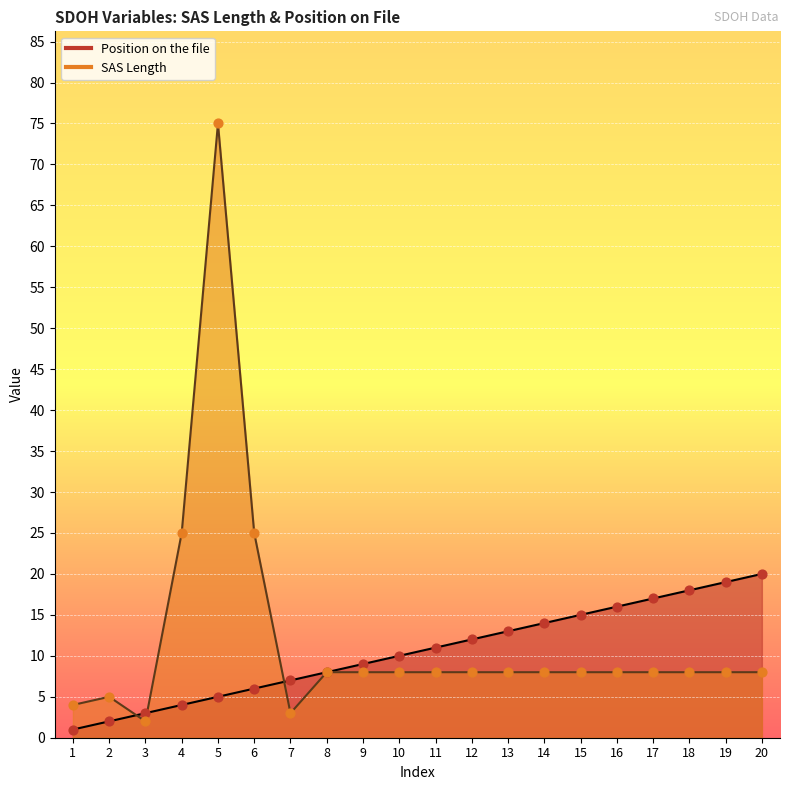

Which series reaches the minimum Y coordinate?

Position on the file